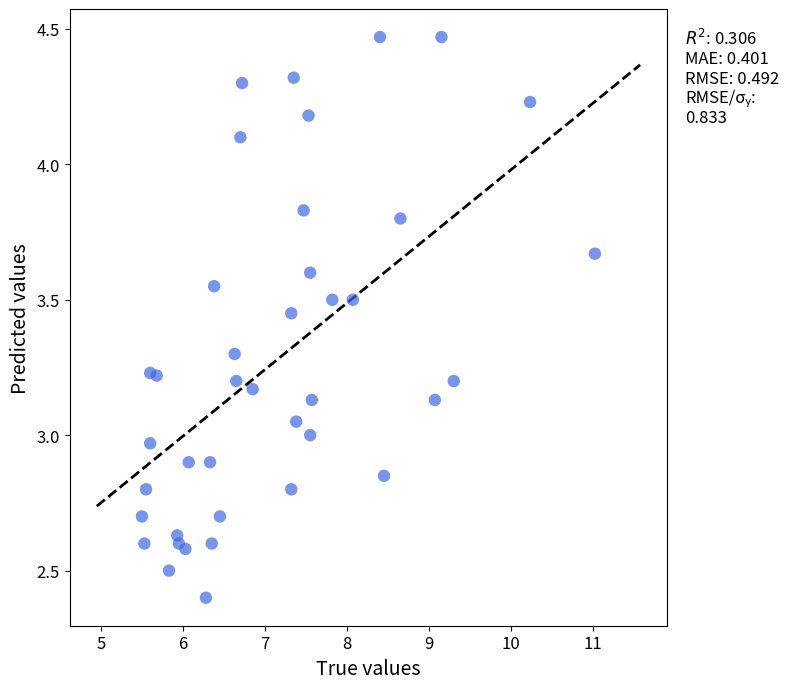

What is the range of Y values (max minus min)?

2.1